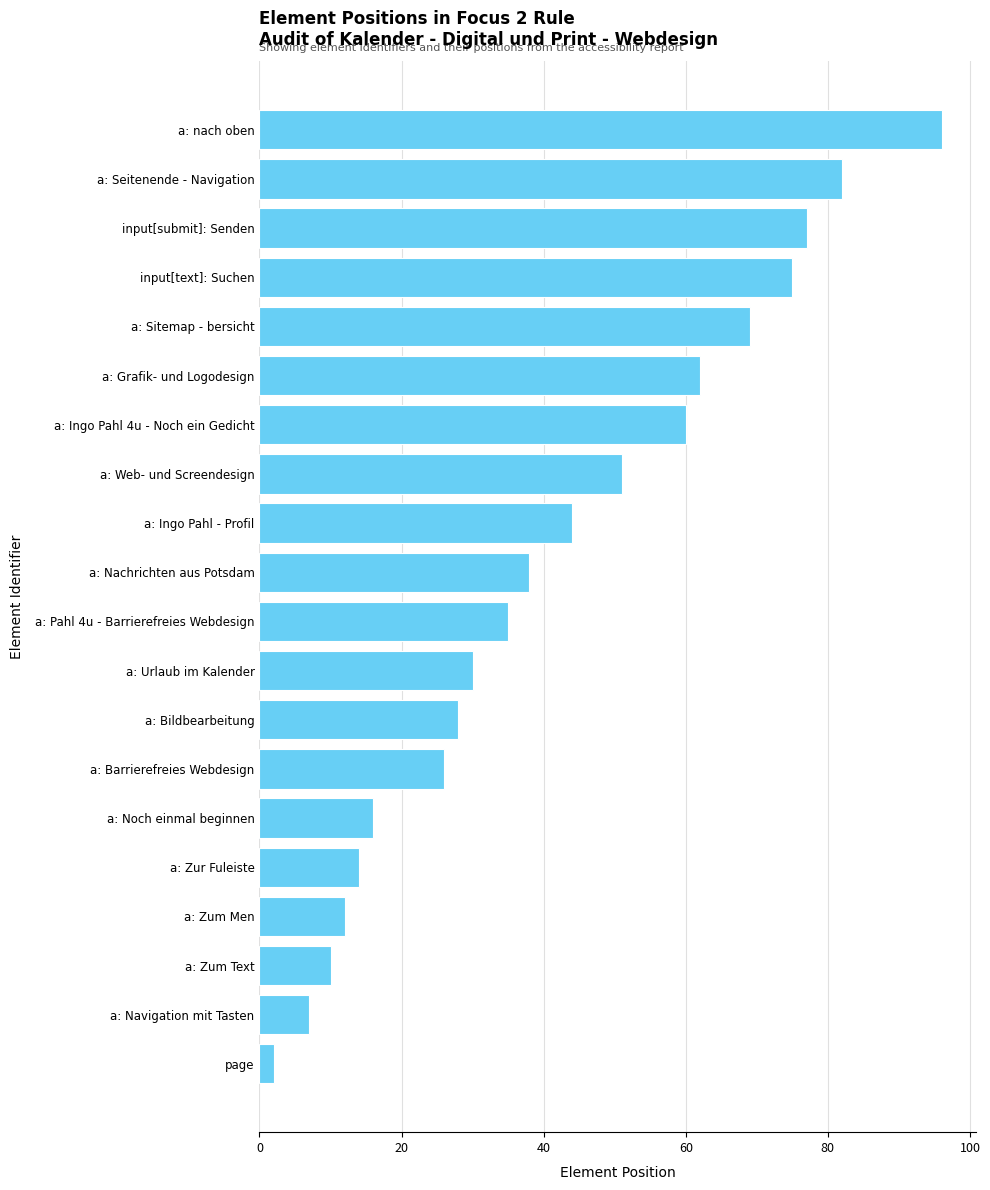

What is the average value?

42